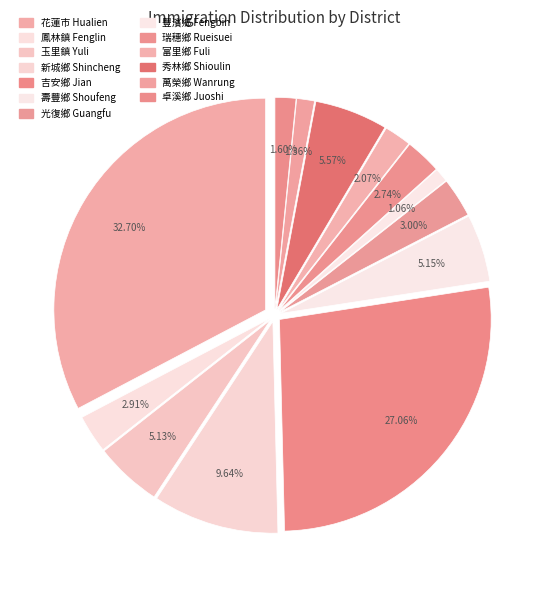

Combined, do 卓溪鄉 Juoshi and 瑞穗鄉 Rueisuei account for over 50%?

No